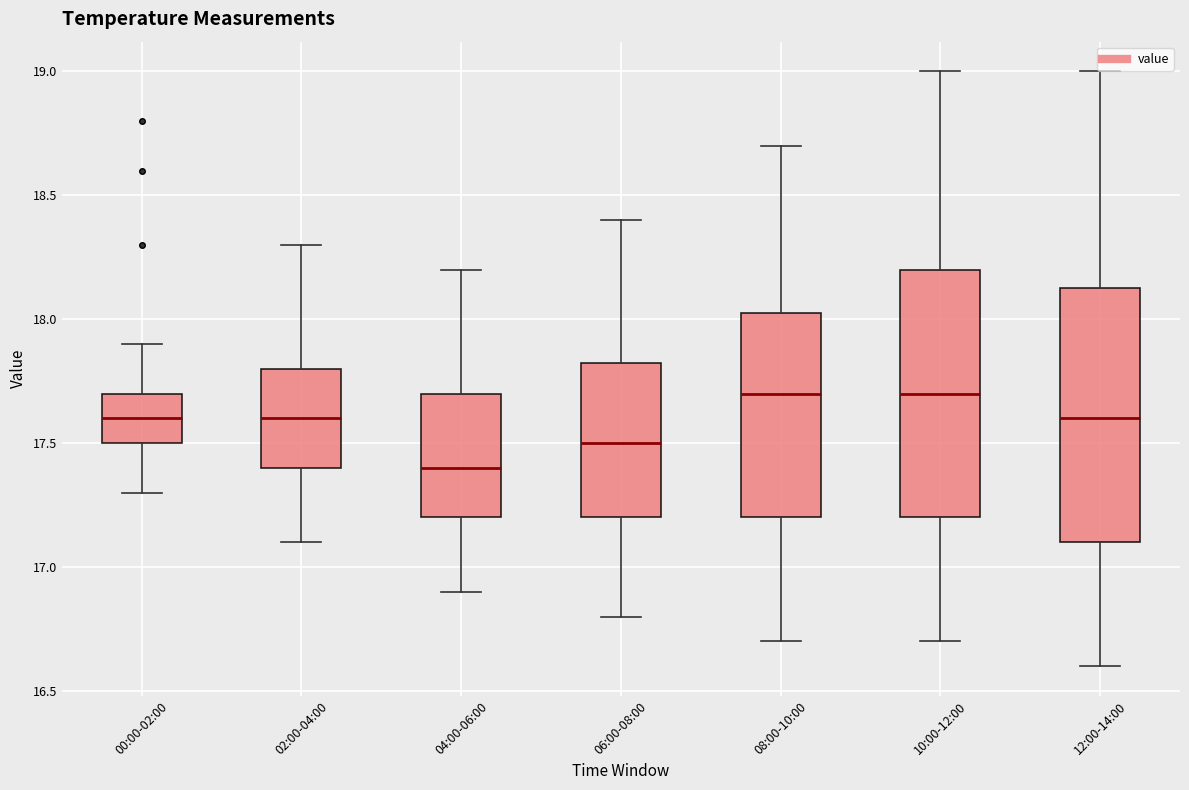

Reading left to right, read every box against the y-axis: the position of its median line, the range the box covers, and the ends of its whiskers. The values are not printed on the chart, so give them approximately, as read against the axis.

00:00-02:00: median 17.60, box 17.50 to 17.70, whiskers 17.30 to 17.90
02:00-04:00: median 17.60, box 17.40 to 17.80, whiskers 17.10 to 18.30
04:00-06:00: median 17.40, box 17.20 to 17.70, whiskers 16.90 to 18.20
06:00-08:00: median 17.50, box 17.20 to 17.85, whiskers 16.80 to 18.40
08:00-10:00: median 17.70, box 17.20 to 18.05, whiskers 16.70 to 18.70
10:00-12:00: median 17.70, box 17.20 to 18.20, whiskers 16.70 to 19.00
12:00-14:00: median 17.60, box 17.10 to 18.15, whiskers 16.60 to 19.00